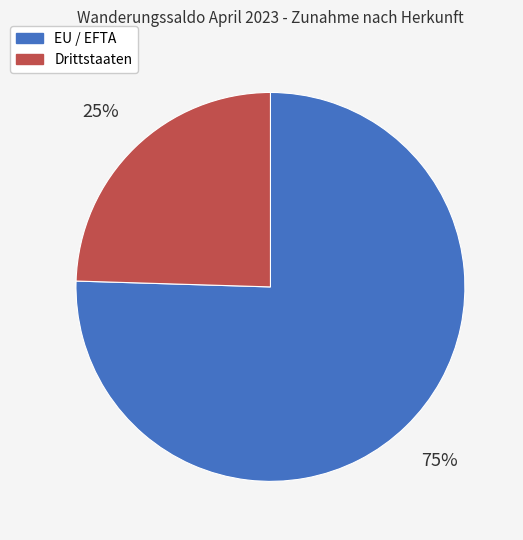

Combined, do Drittstaaten and EU / EFTA account for over 50%?

Yes